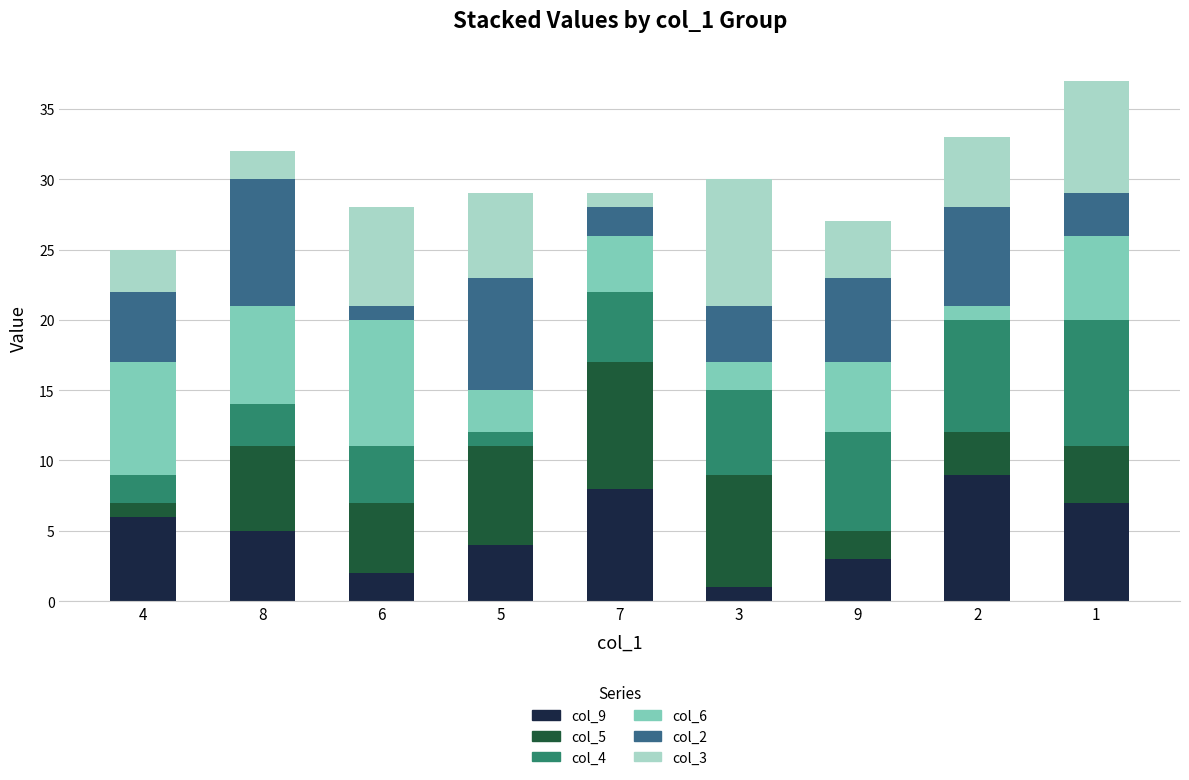

The col_9 series shows 8 at 7. True or false?

True